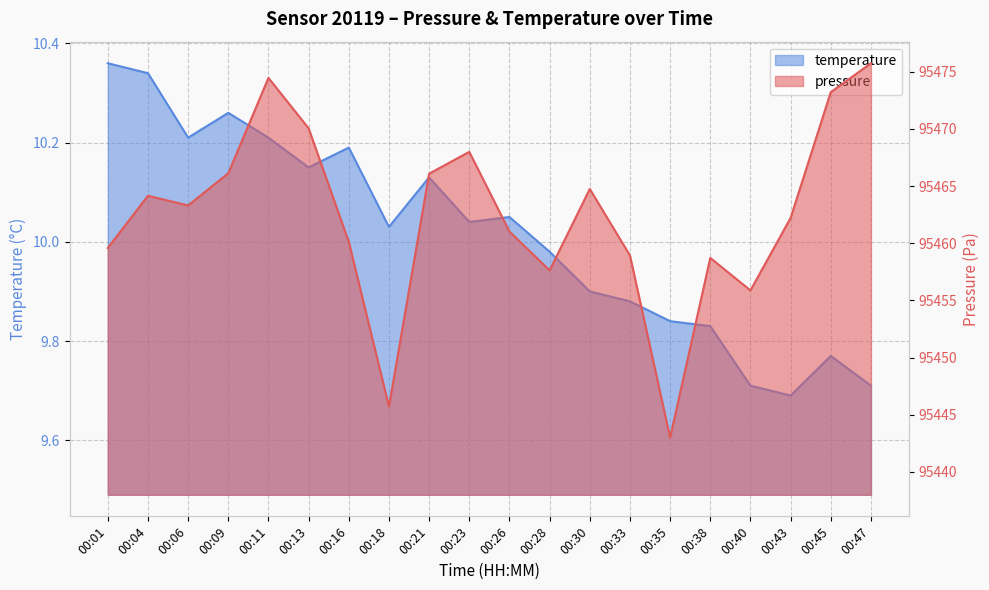

True or false: temperature and pressure intersect in this chart.

False